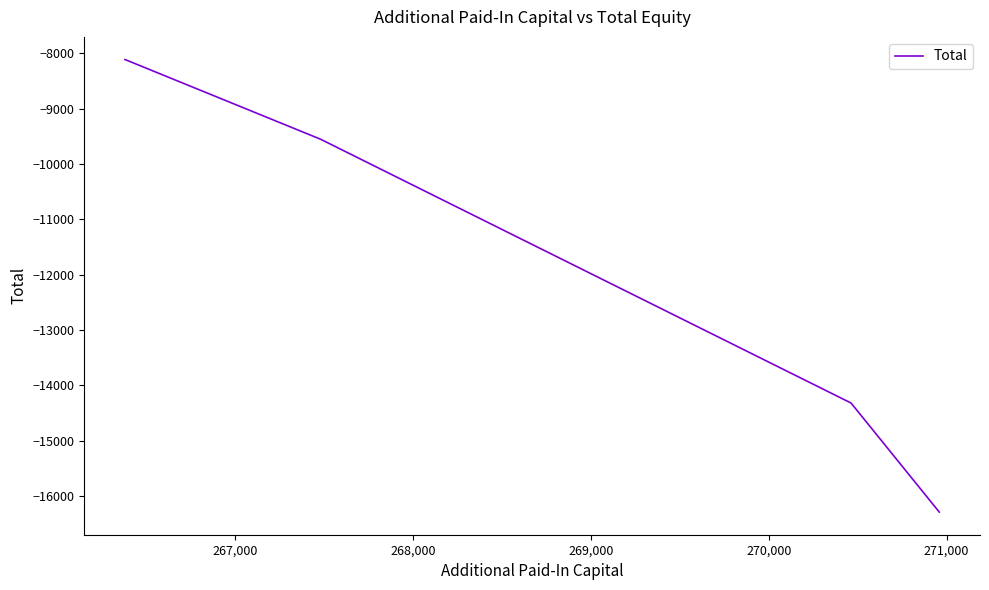

True or false: there are more than 0 points higher than both neighbors.

False